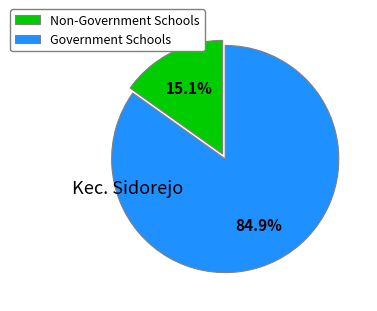

Which category has the smallest portion of the pie?

Non-Government Schools